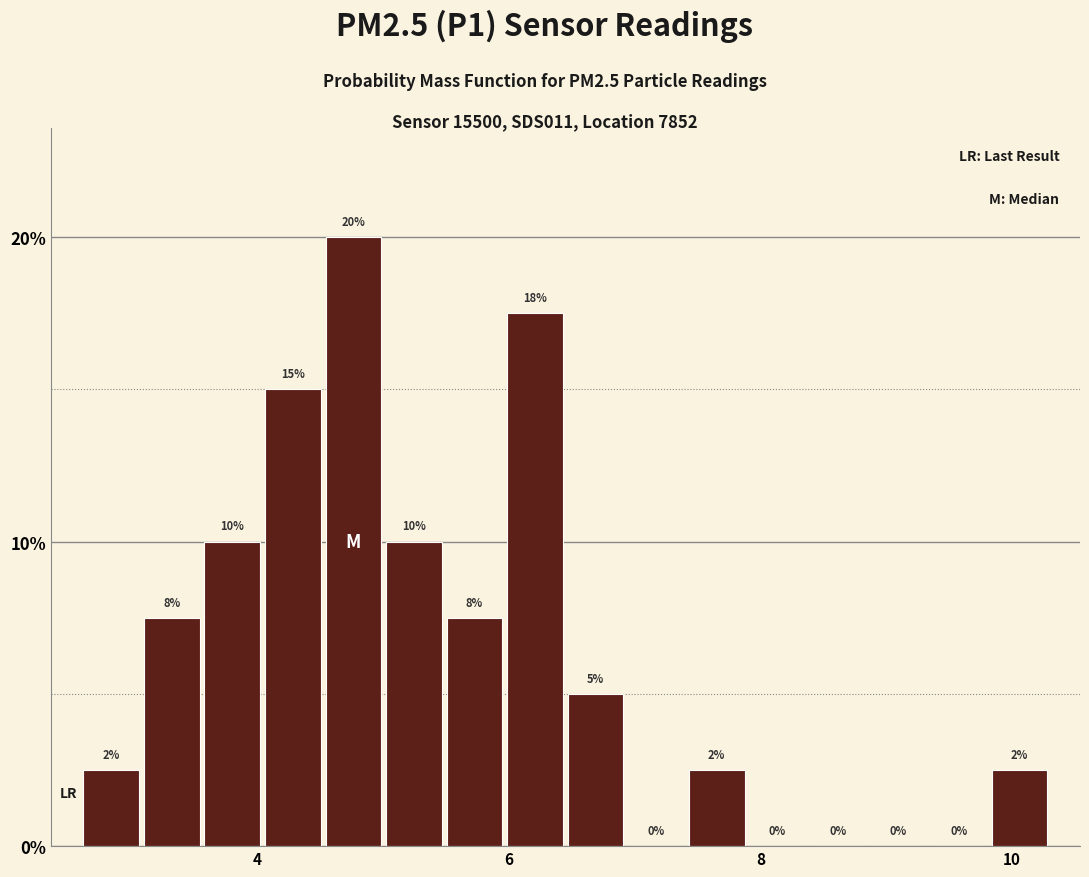

Around what value on the x-axis is the tallest bar? Give the approximate position of its centre, as read against the axis.

4.8